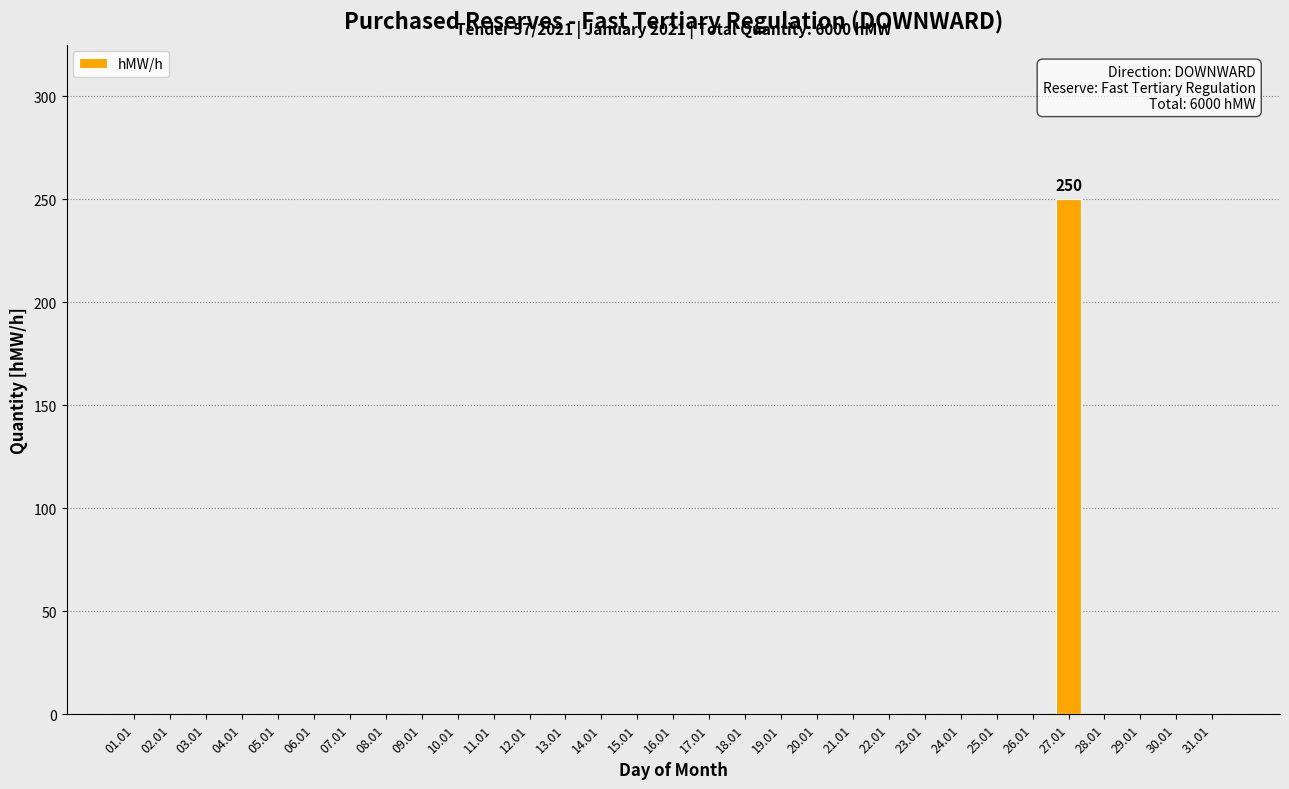

Does the chart contain stacked bars?

No